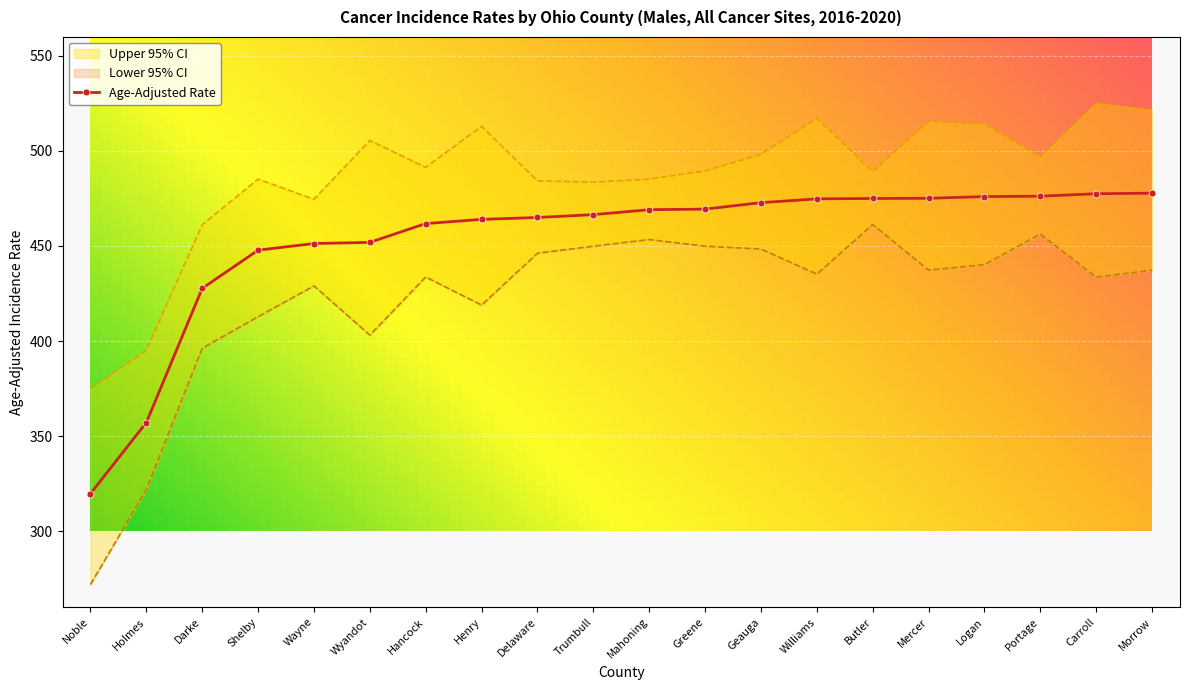

List the series in order of their peak value, lowest first.

Lower 95% CI, Age-Adjusted Rate, Upper 95% CI